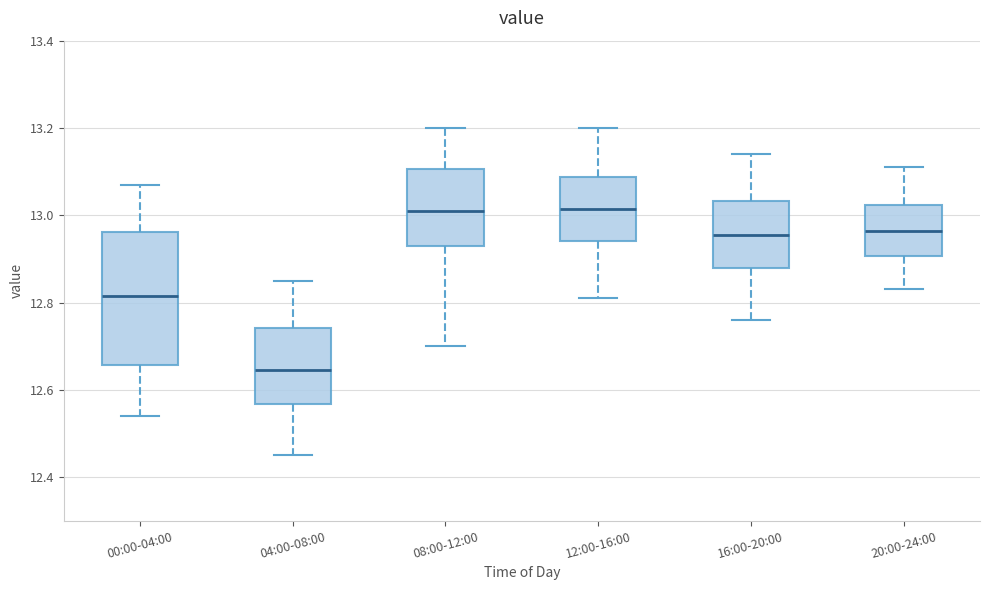

Which box is the tallest, from its lower edge to its upper edge?

00:00-04:00